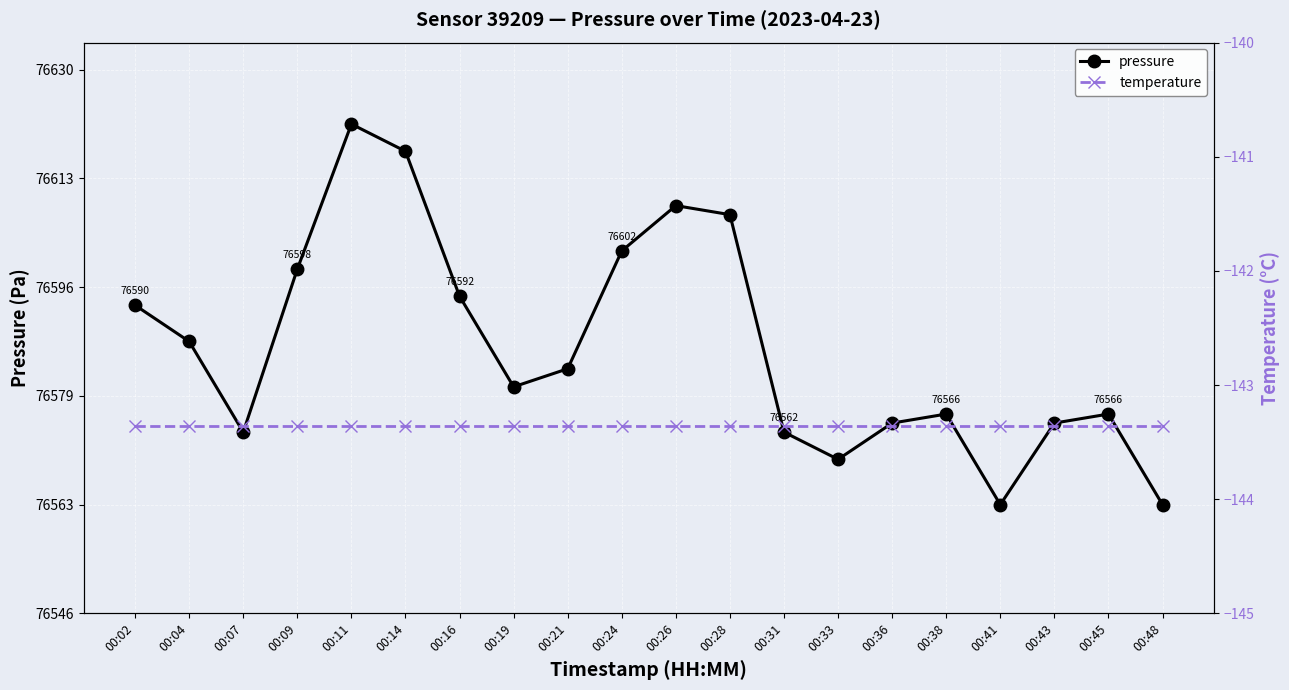

Where is temperature nearest to the value -143?

00:02